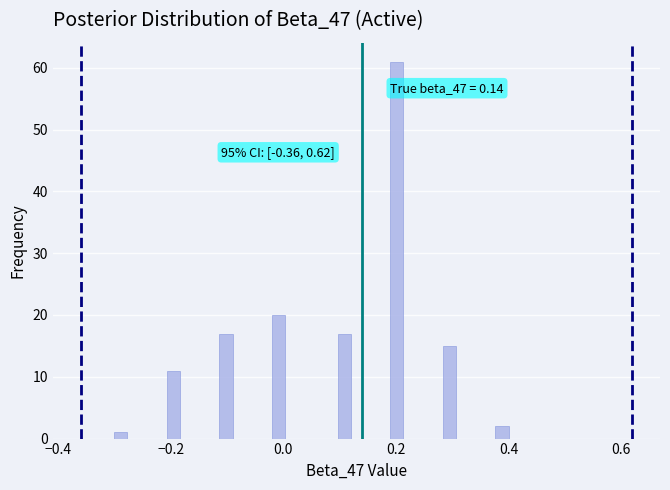

Around what value on the x-axis is the tallest bar? Give the approximate position of its centre, as read against the axis.

0.20